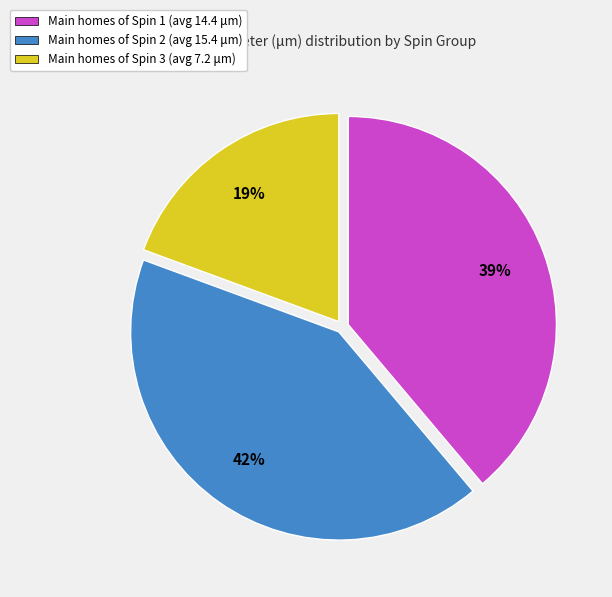

What is the ratio of the value at Main homes of Spin 1 (avg 14.4 μm) to the value at Main homes of Spin 2 (avg 15.4 μm)?

0.9